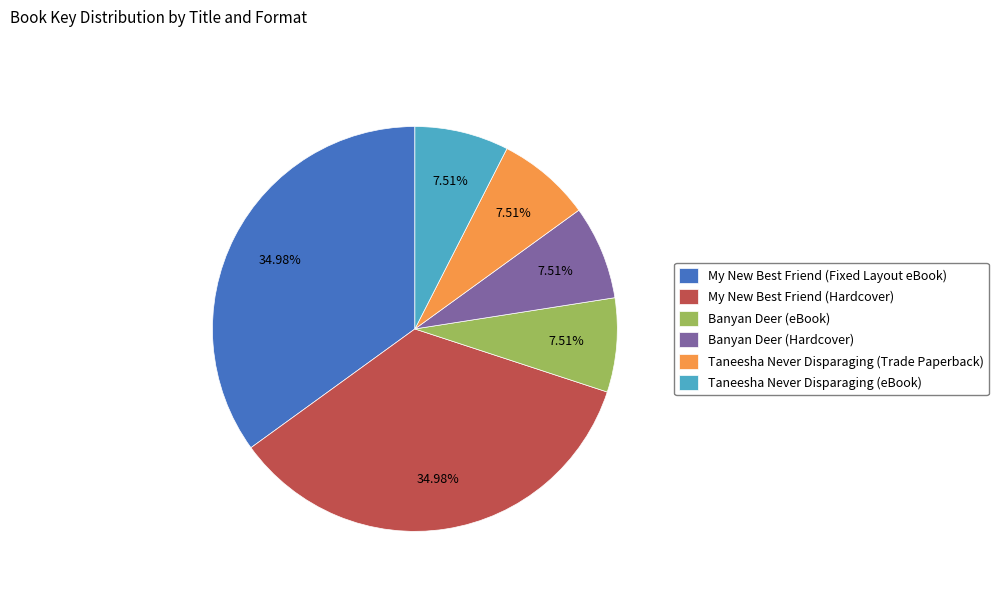

True or false: My New Best Friend (Hardcover) accounts for 28% of the total.

False